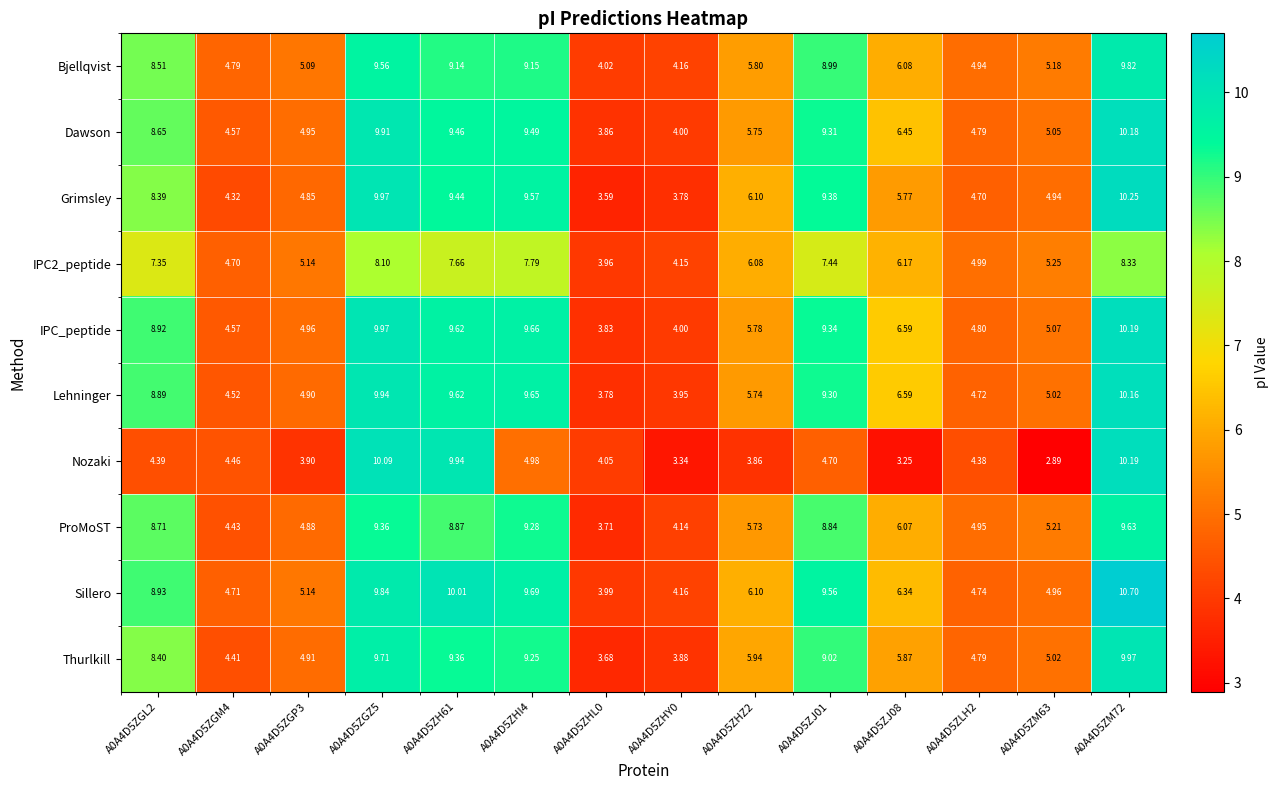

Which series has the largest range (max minus min)?

Nozaki